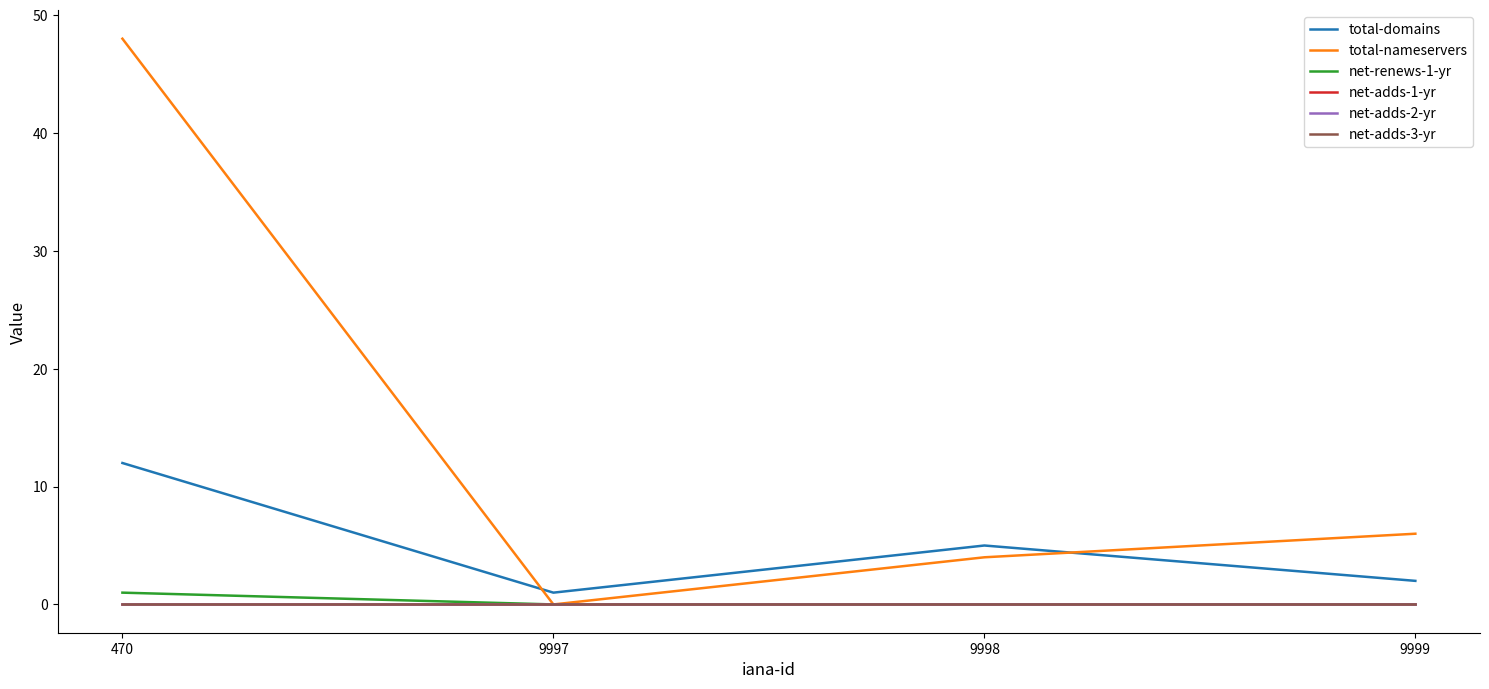

Which has a higher value, 470 or 9998?

470